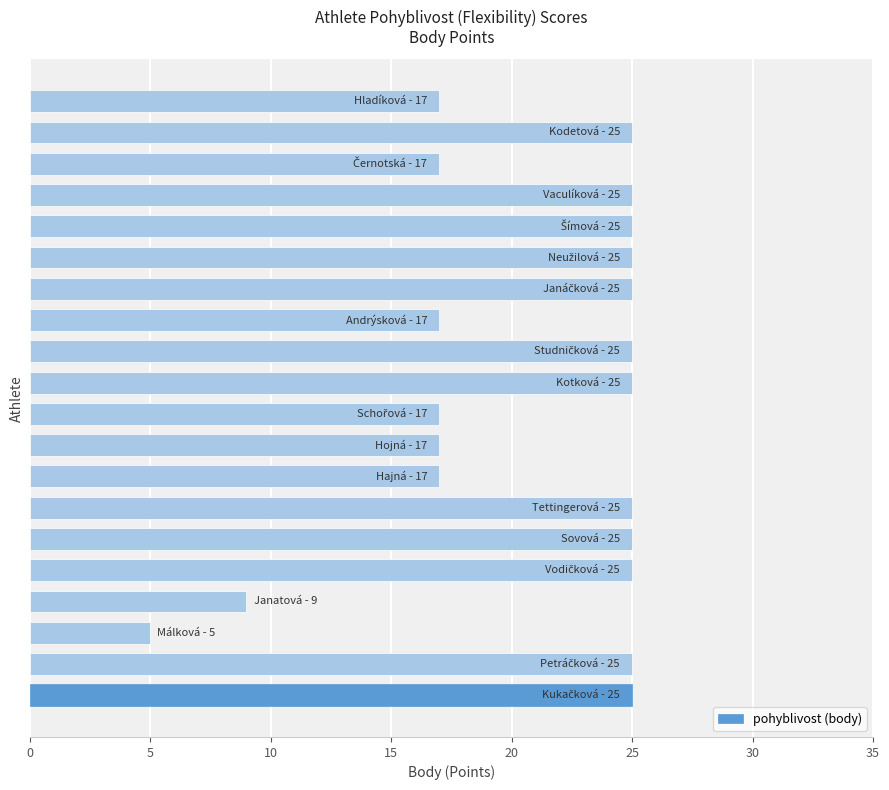

What is the minimum value shown in the chart?

5